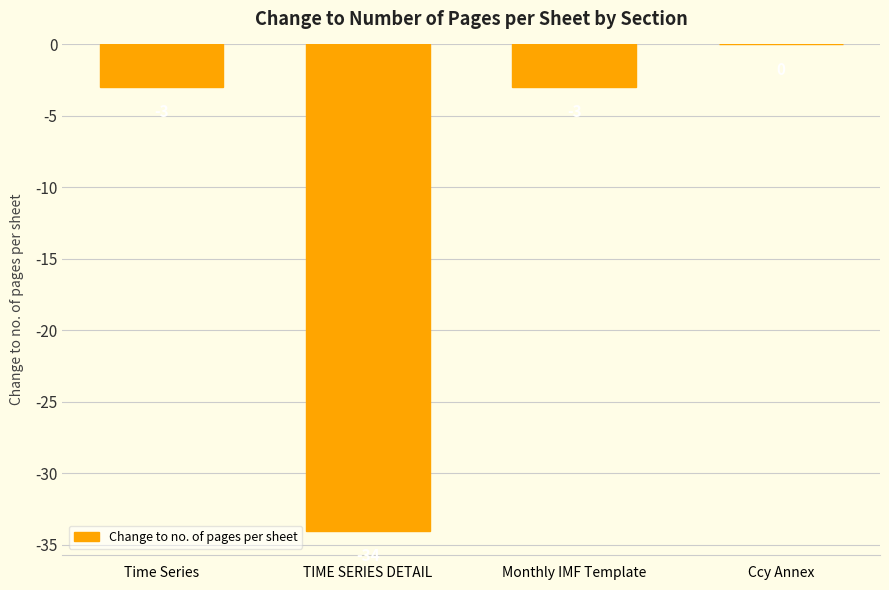

What is the approximate value at TIME SERIES DETAIL, to the nearest 5?

-35